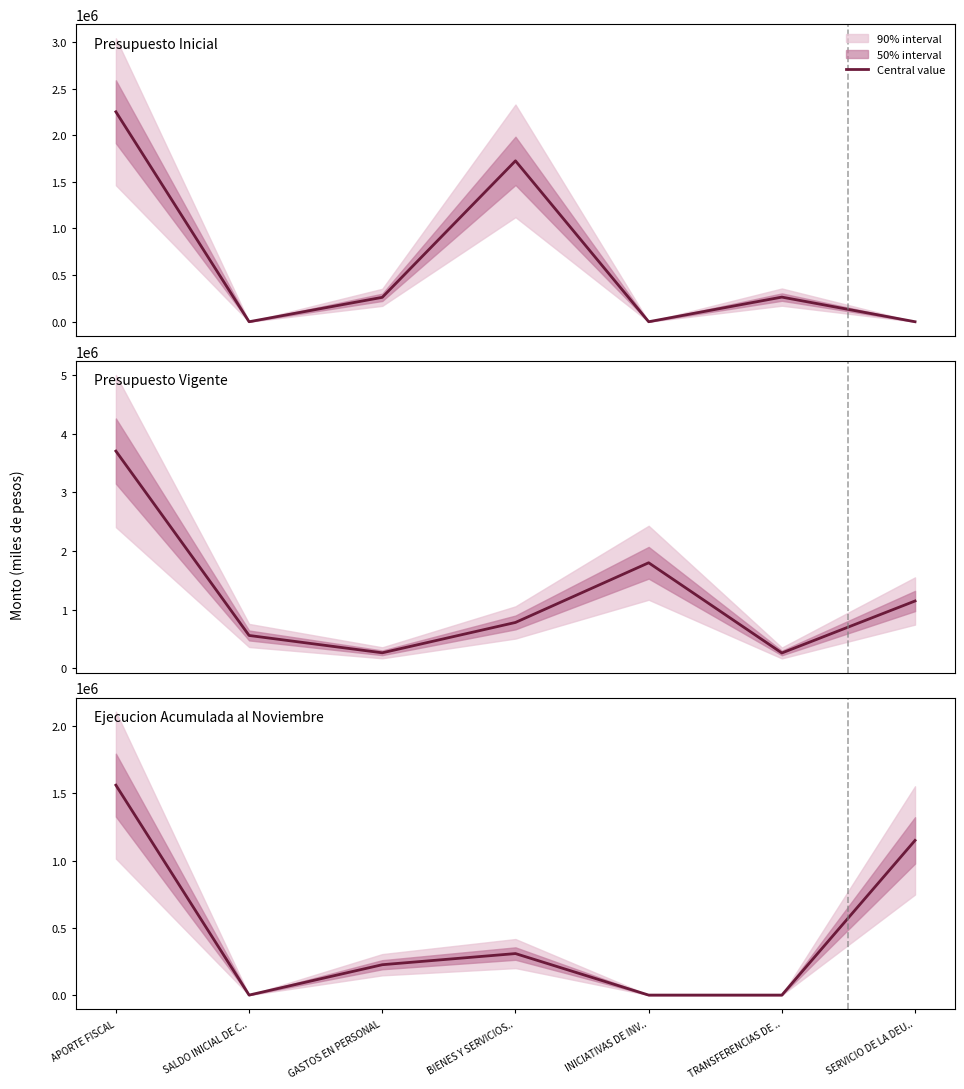

Between which two adjacent categories do Presupuesto Vigente and Presupuesto Inicial first intersect?

GASTOS EN PERSONAL and BIENES Y SERVICIOS..